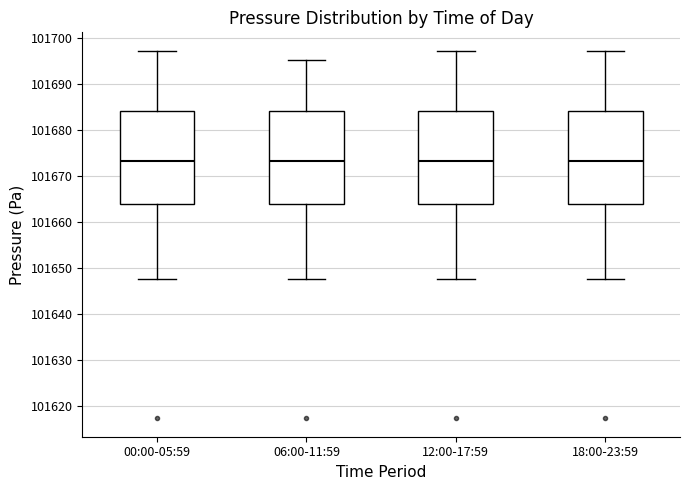

Reading left to right, read every box against the y-axis: the position of its median line, the range the box covers, and the ends of its whiskers. The values are not printed on the chart, so give them approximately, as read against the axis.

00:00-05:59: median 101673, box 101664 to 101684, whiskers 101648 to 101697
06:00-11:59: median 101673, box 101664 to 101684, whiskers 101648 to 101695
12:00-17:59: median 101673, box 101664 to 101684, whiskers 101648 to 101697
18:00-23:59: median 101673, box 101664 to 101684, whiskers 101648 to 101697